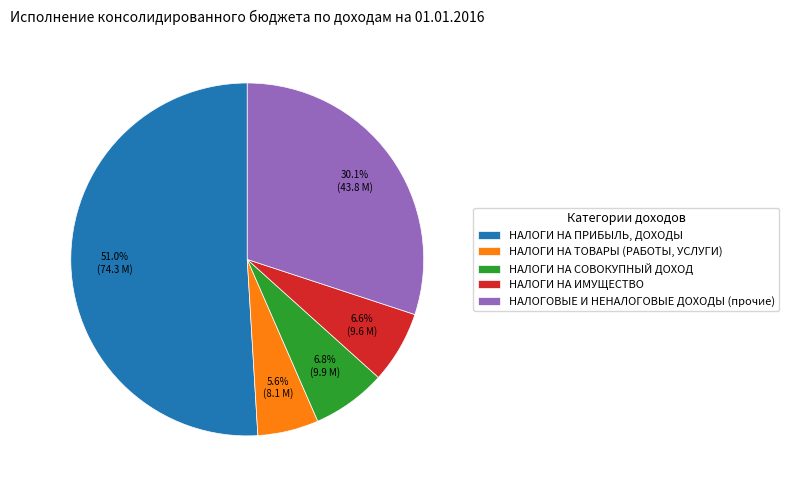

Rank the categories by value from lowest to highest.

НАЛОГИ НА ТОВАРЫ (РАБОТЫ, УСЛУГИ), НАЛОГИ НА ИМУЩЕСТВО, НАЛОГИ НА СОВОКУПНЫЙ ДОХОД, НАЛОГОВЫЕ И НЕНАЛОГОВЫЕ ДОХОДЫ (прочие), НАЛОГИ НА ПРИБЫЛЬ, ДОХОДЫ